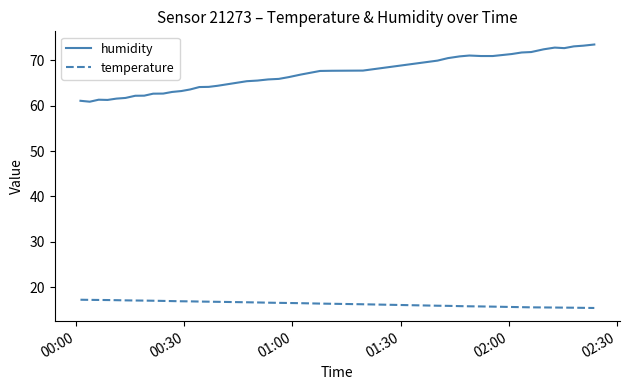

What is the difference between the maximum and minimum values in the humidity series?

12.6